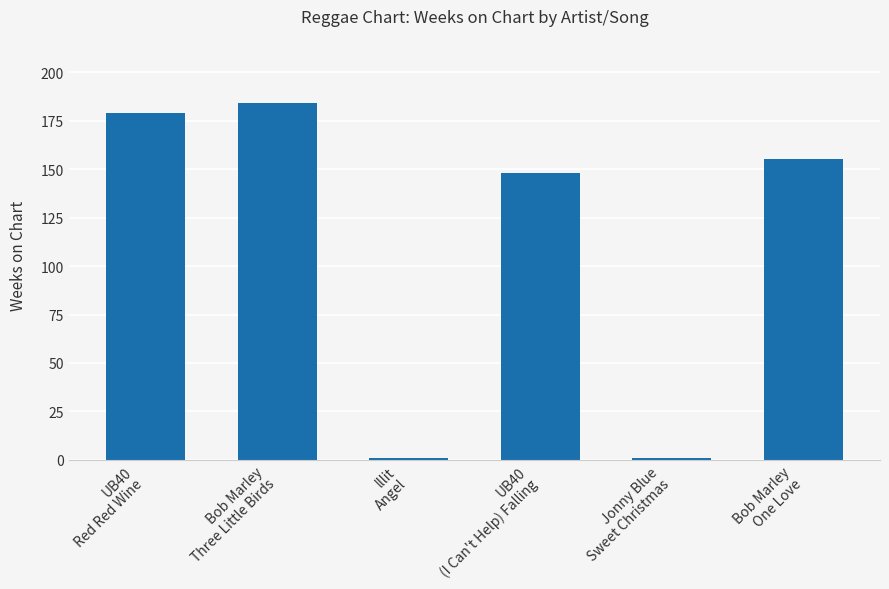

How many values are below 155?

3